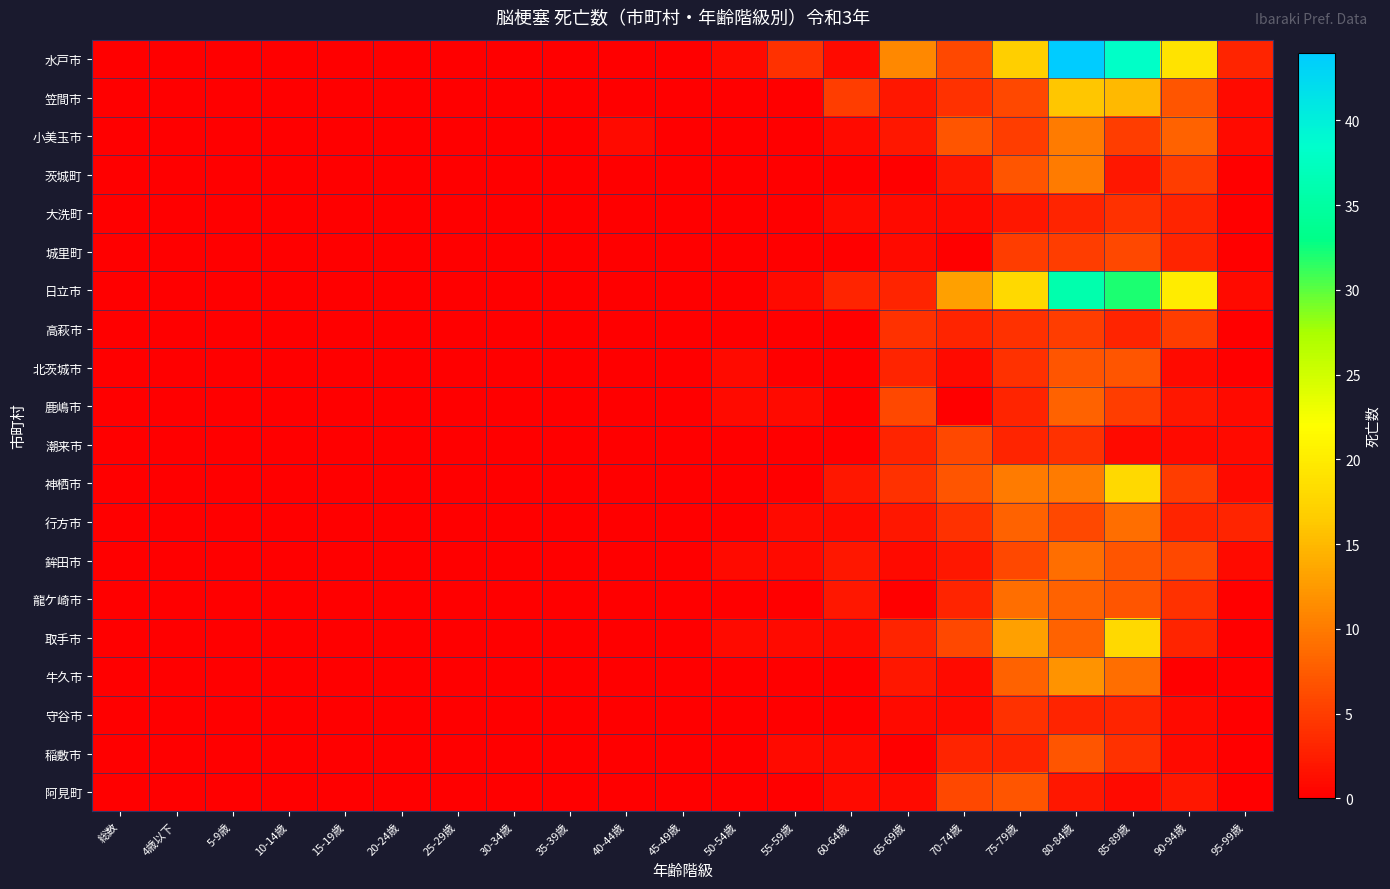

What is the total value across all series at 95-99歳?

13